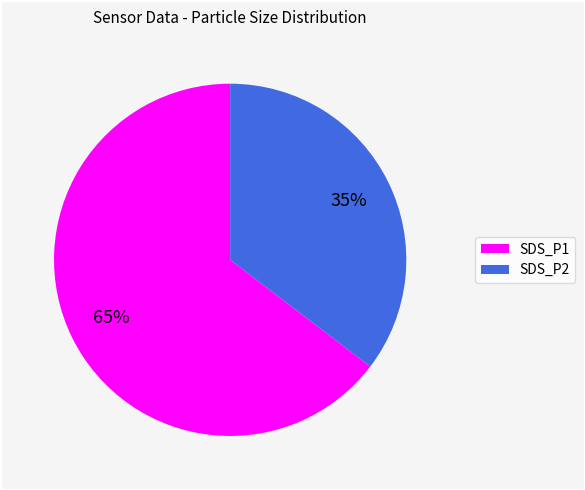

Is it true that SDS_P2 is 21% of the pie?

False